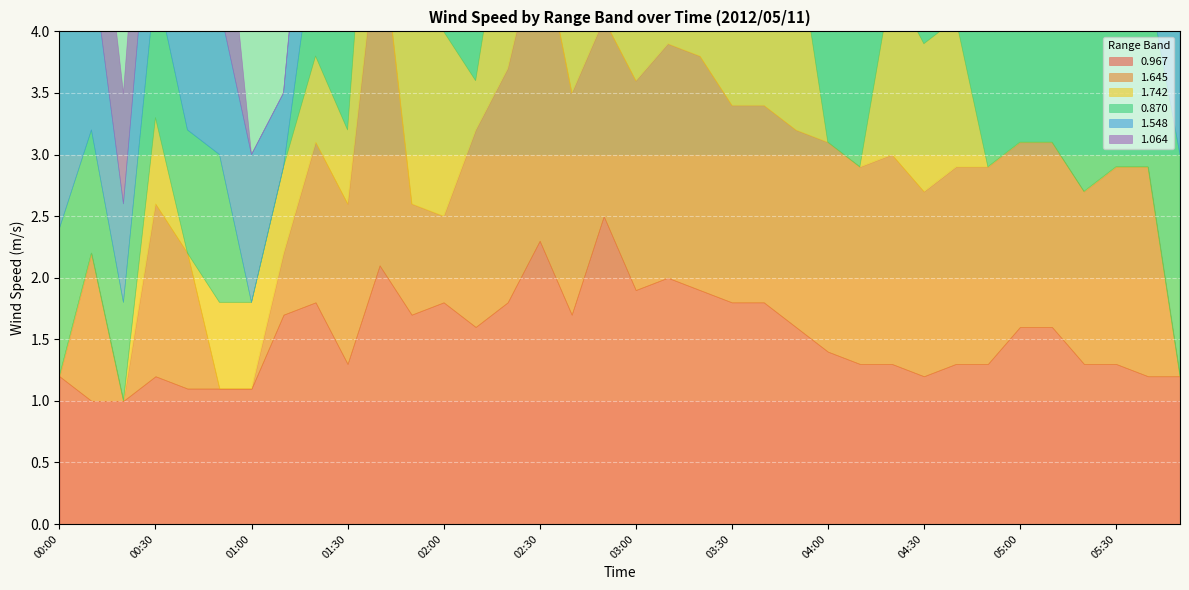

What are all the series names shown in the legend?

0.967, 1.645, 1.742, 0.870, 1.548, 1.064